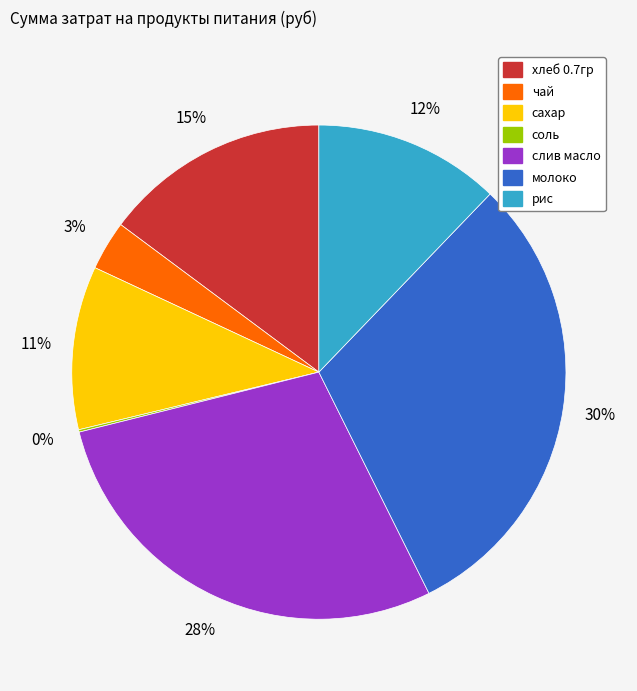

Is the sum of молоко and хлеб 0.7гр greater than half?

No